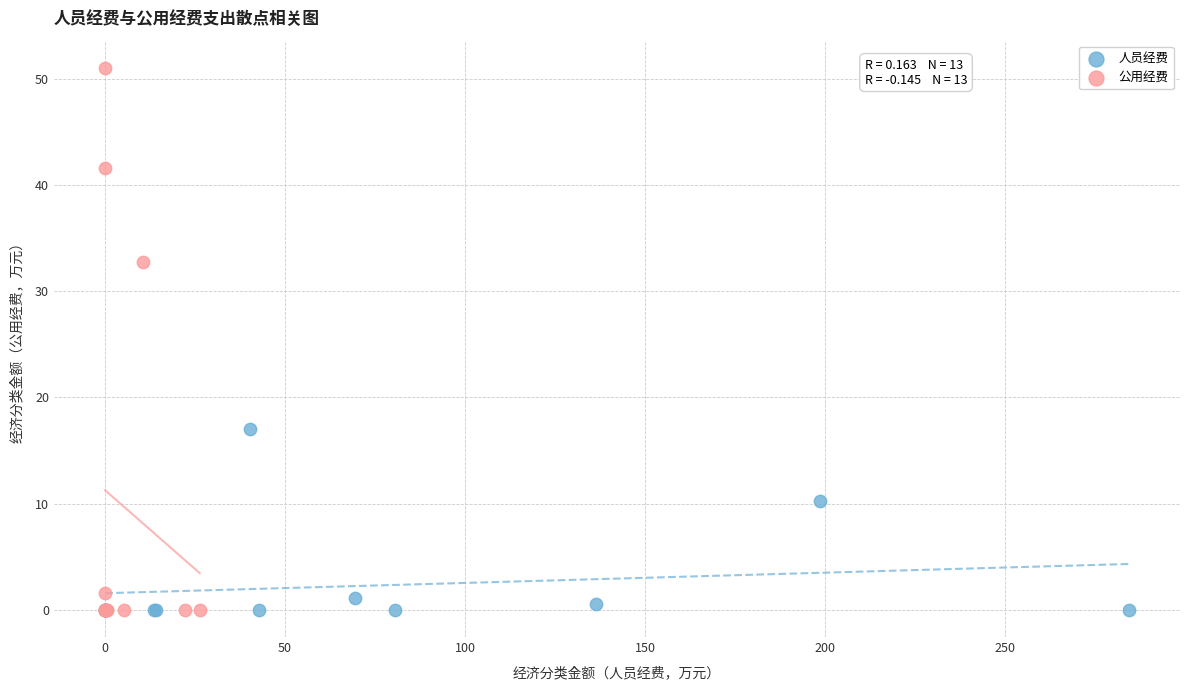

What are all the series names shown in the legend?

人员经费, 公用经费